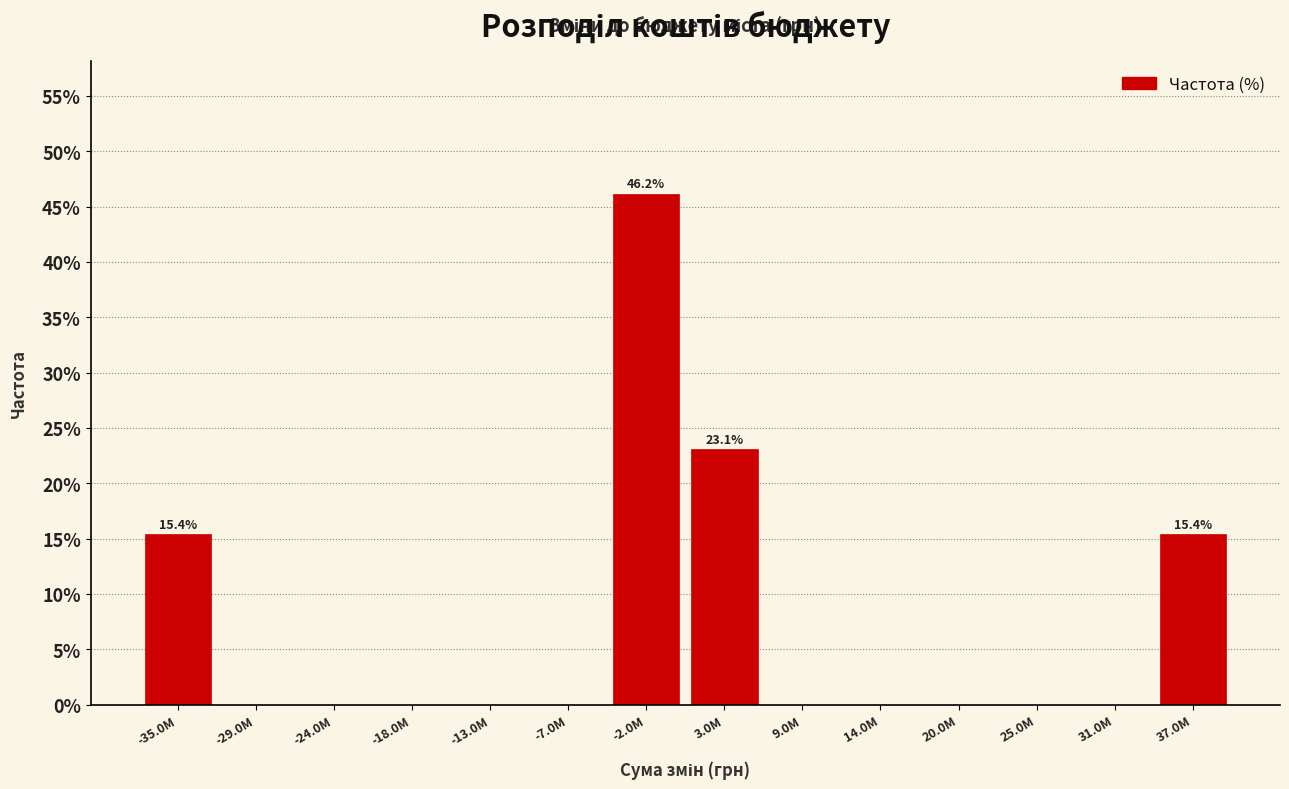

Reading left to right, what are all the values shown in this chart?

-35.0M=15.4	-29.0M=0.0	-24.0M=0.0	-18.0M=0.0	-13.0M=0.0	-7.0M=0.0	-2.0M=46.2	3.0M=23.1	9.0M=0.0	14.0M=0.0	20.0M=0.0	25.0M=0.0	31.0M=0.0	37.0M=15.4